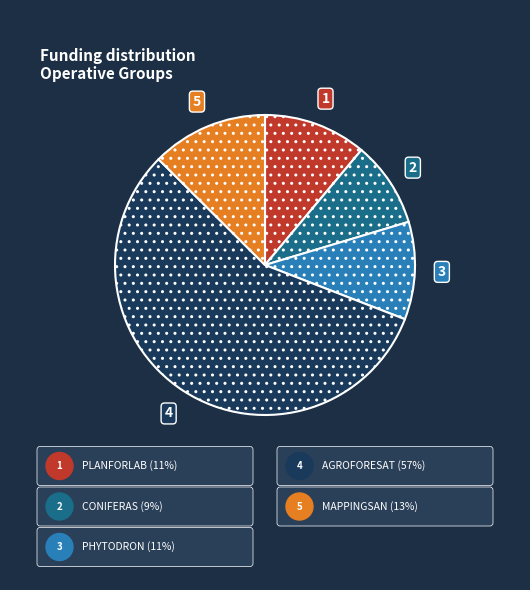

The AGROFORESAT slice represents 42% of the pie. True or false?

False